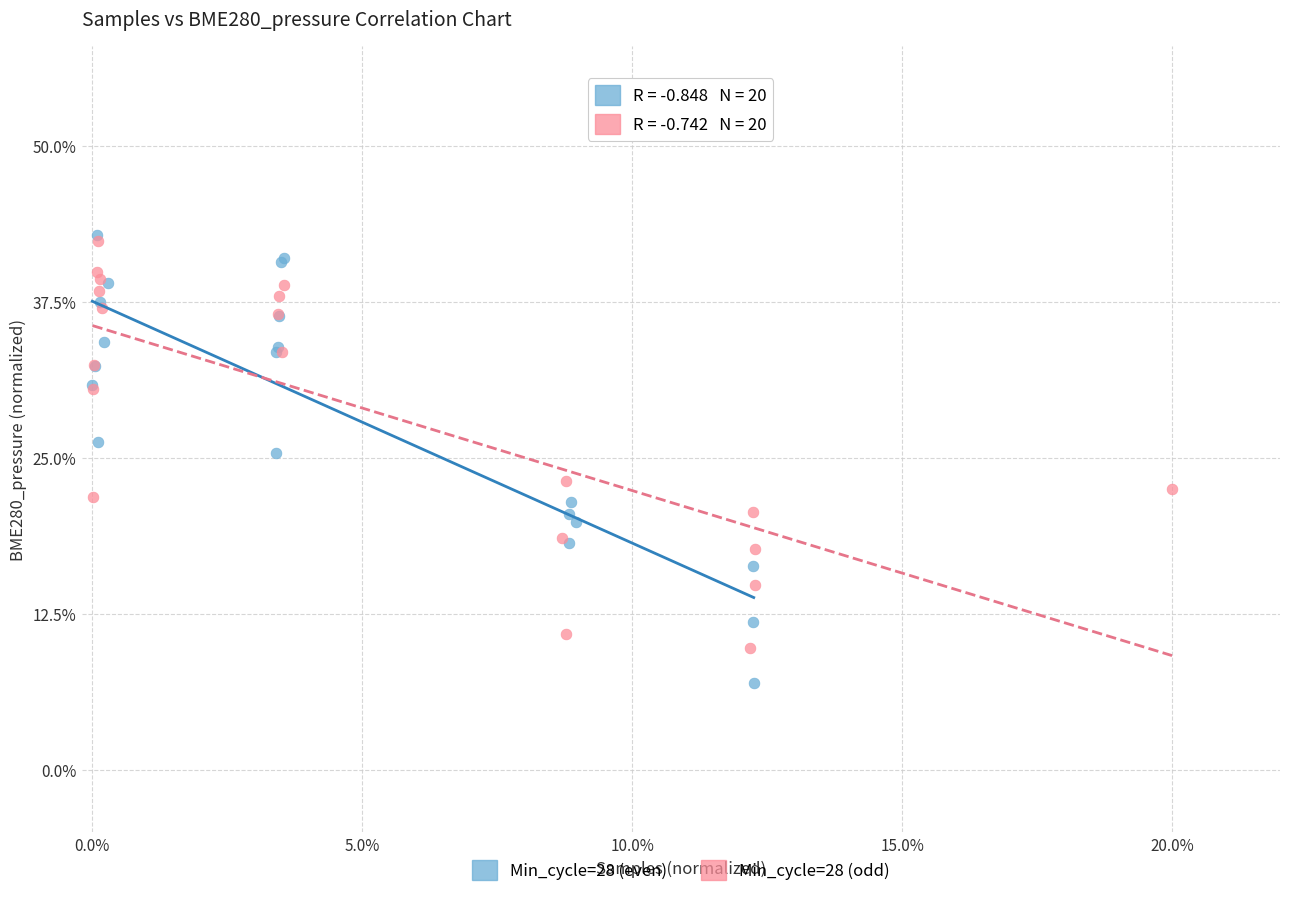

Which series contains the lowest Y value?

Min_cycle=28 (even)